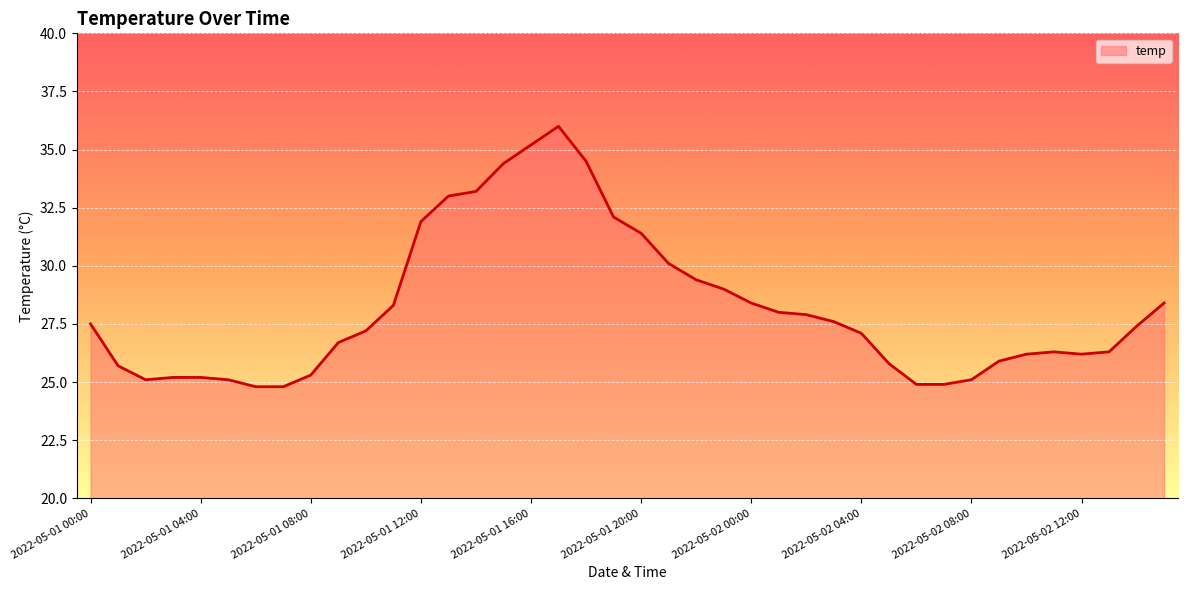

What is the minimum value shown in the chart?

24.8